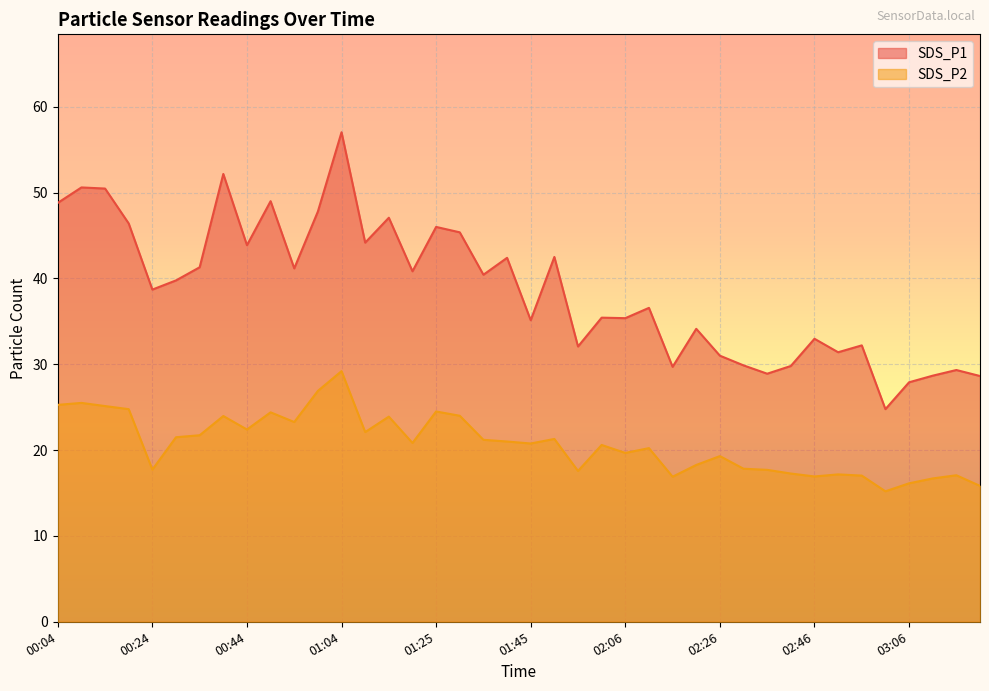

What position from the left is 00:29?

6